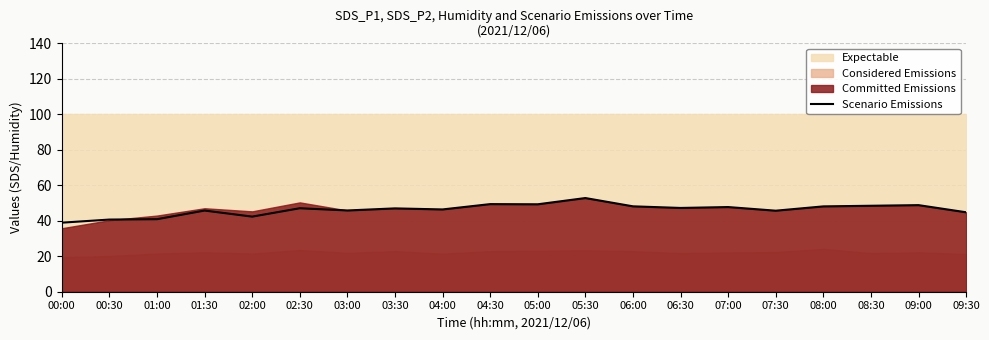

At which category does the chart reach its peak across all series?

05:30